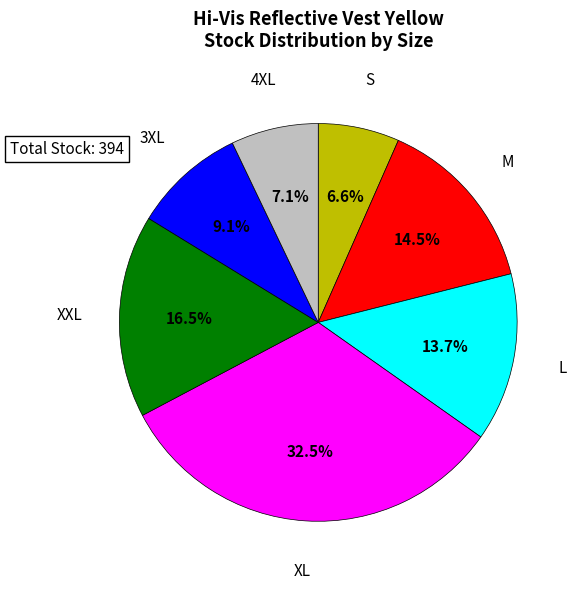

True or false: XXL accounts for 5% of the total.

False